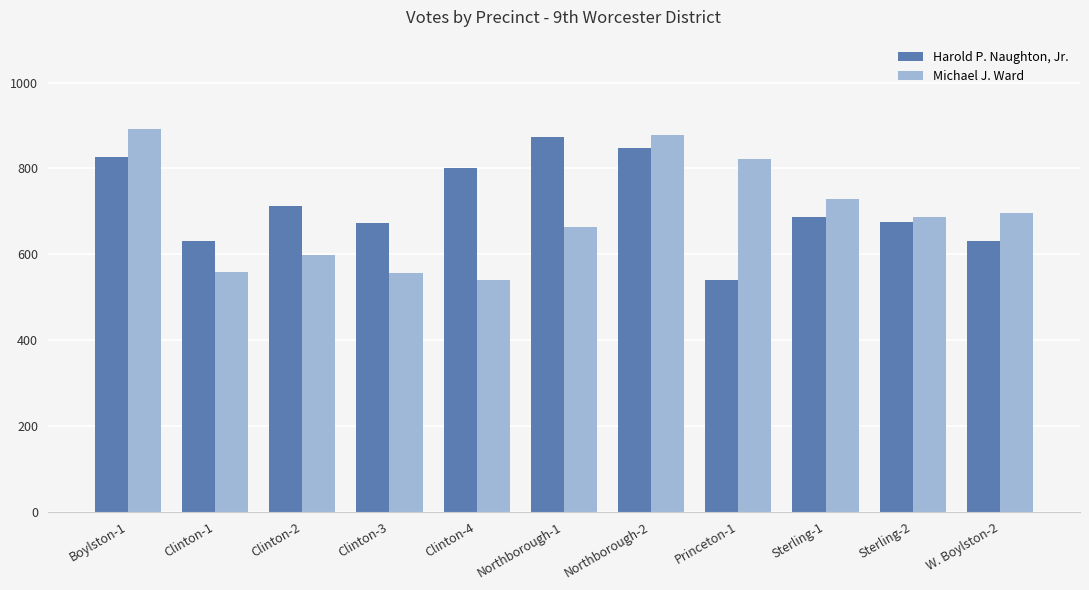

Which series has the widest spread of values?

Michael J. Ward